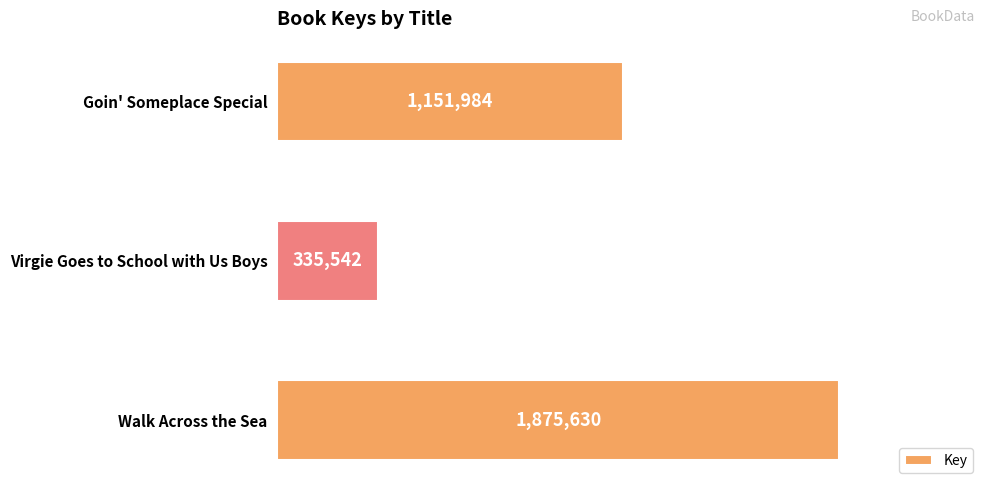

What is the label of the 1st bar from the top?

Goin' Someplace Special